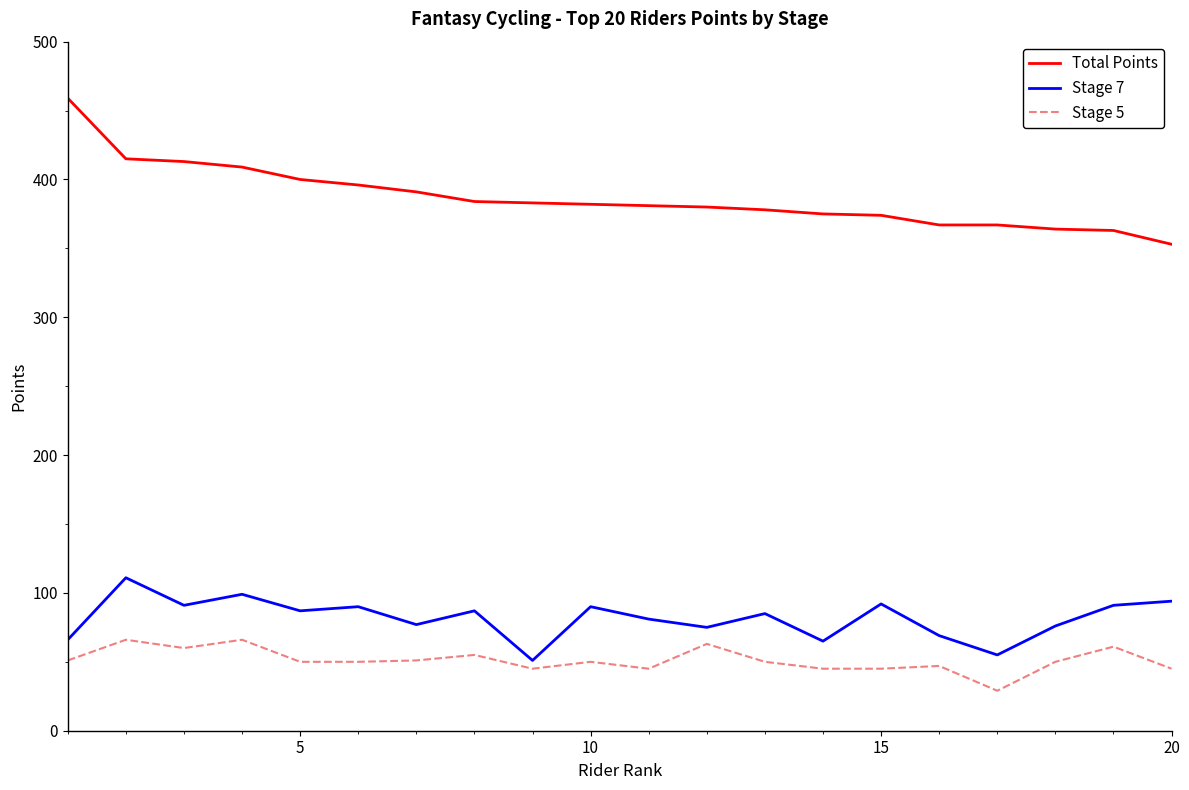

What is the lowest value of the Stage 7 series?

51